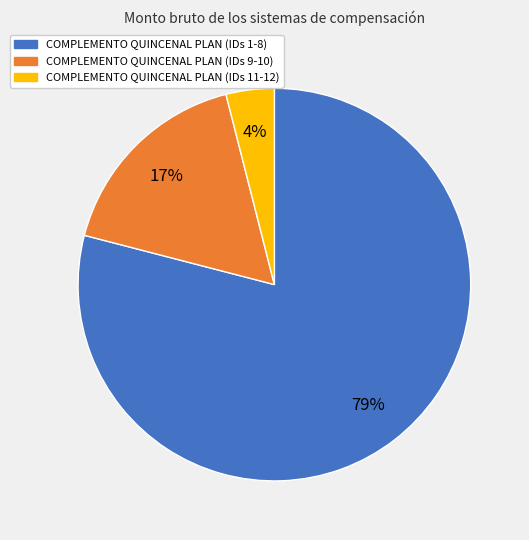

Do COMPLEMENTO QUINCENAL PLAN (IDs 11-12) and COMPLEMENTO QUINCENAL PLAN (IDs 9-10) together represent more than half of the pie?

No